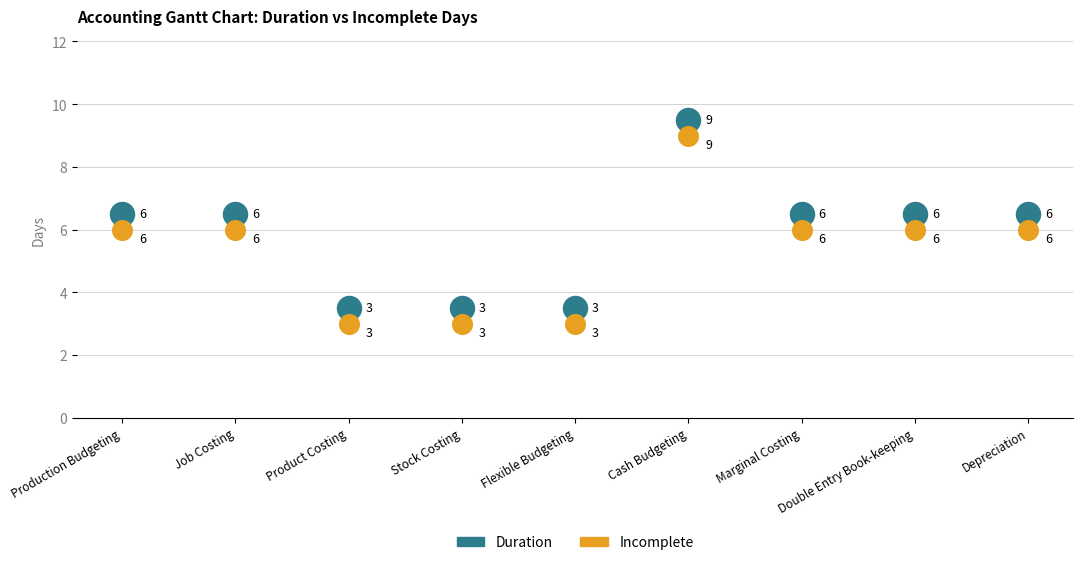

Across all series, what Y value is closest to 6?

6.0